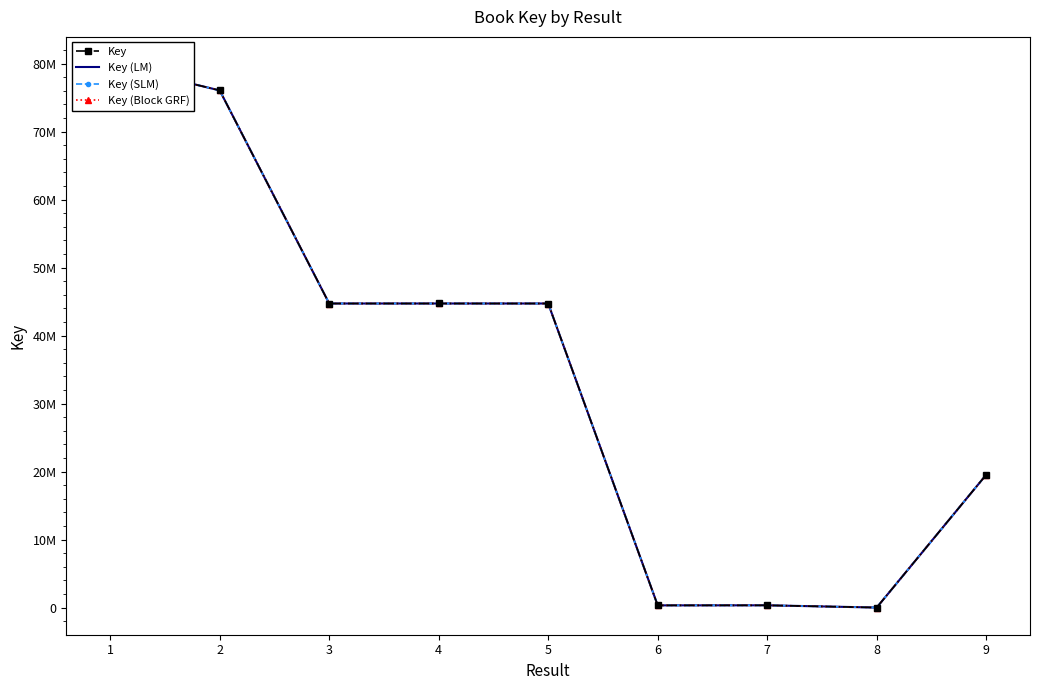

True or false: Key (Block GRF) has a value of 44717132 at 5.

True